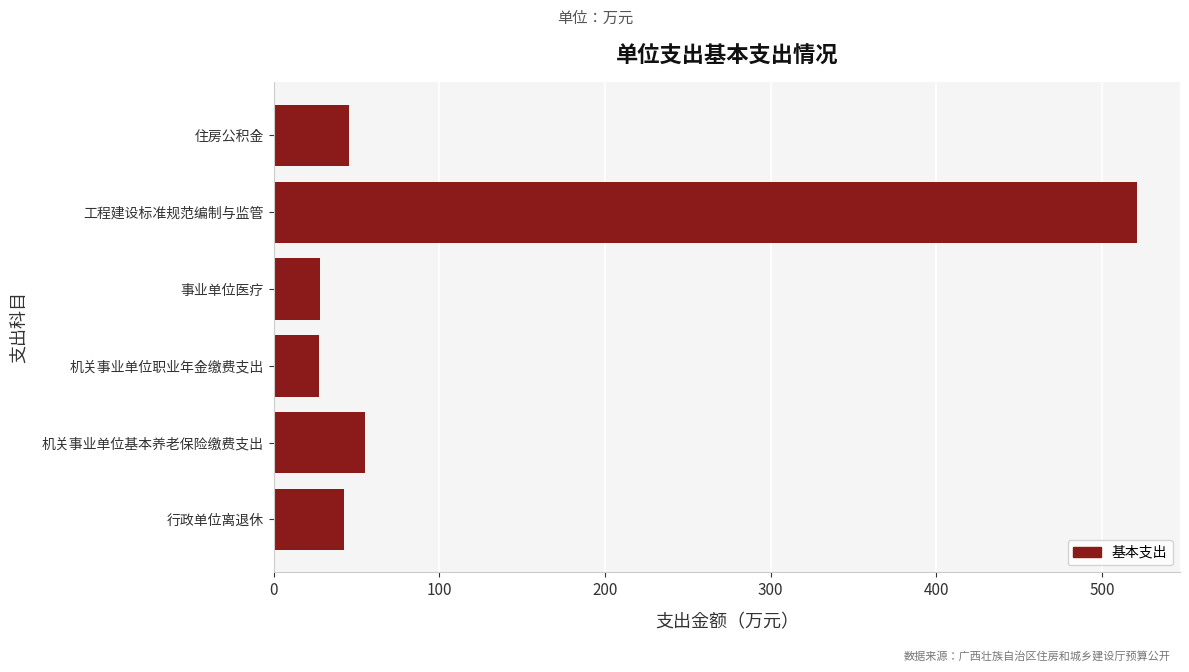

Read the value at 机关事业单位基本养老保险缴费支出.

55.1